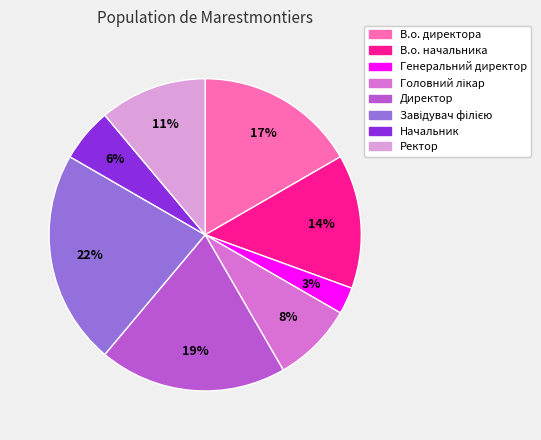

What is the smallest slice in the pie chart?

Генеральний директор